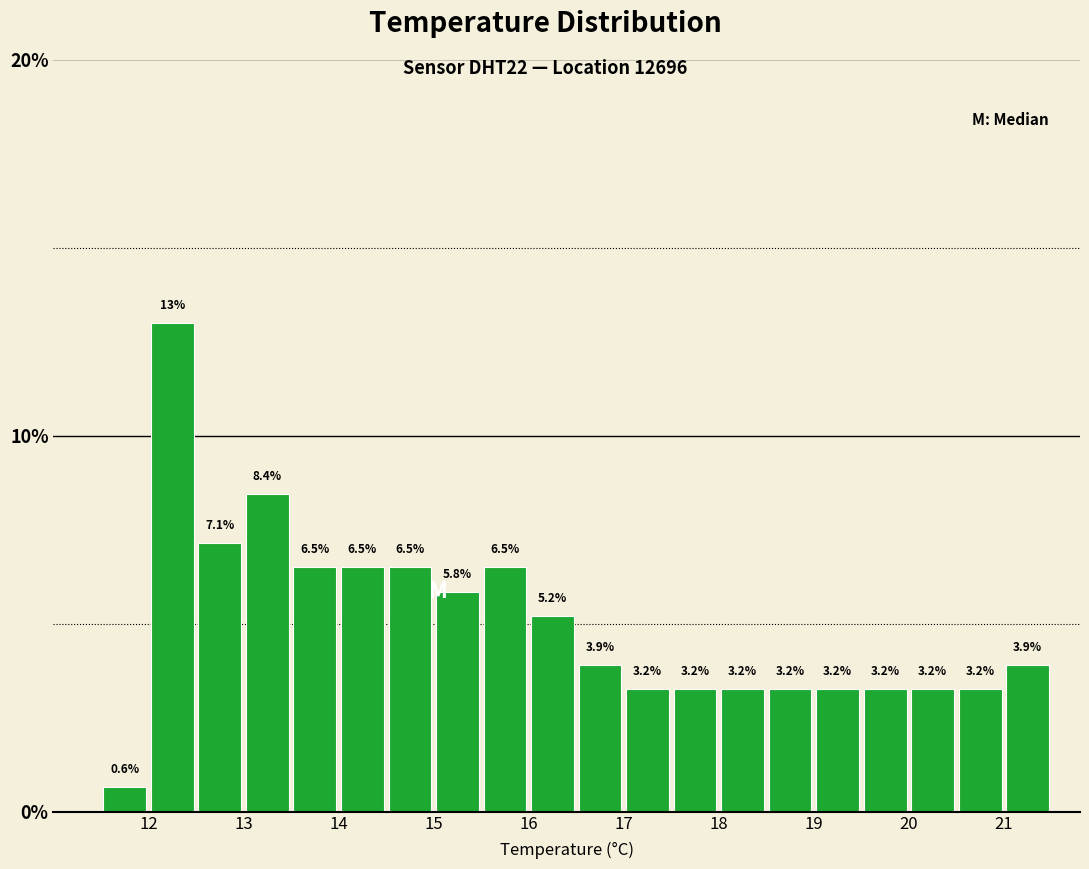

Reading left to right, transcribe this chart: for each bar, give the range it covers on the x-axis and its height.

11.5 to 12.0: 0.6
12.0 to 12.5: 13.0
12.5 to 13.0: 7.1
13.0 to 13.5: 8.4
13.5 to 14.0: 6.5
14.0 to 14.5: 6.5
14.5 to 15.0: 6.5
15.0 to 15.5: 5.8
15.5 to 16.0: 6.5
16.0 to 16.5: 5.2
16.5 to 17.0: 3.9
17.0 to 17.5: 3.2
17.5 to 18.0: 3.2
18.0 to 18.5: 3.2
18.5 to 19.0: 3.2
19.0 to 19.5: 3.2
19.5 to 20.0: 3.2
20.0 to 20.5: 3.2
20.5 to 21.0: 3.2
21.0 to 21.5: 3.9